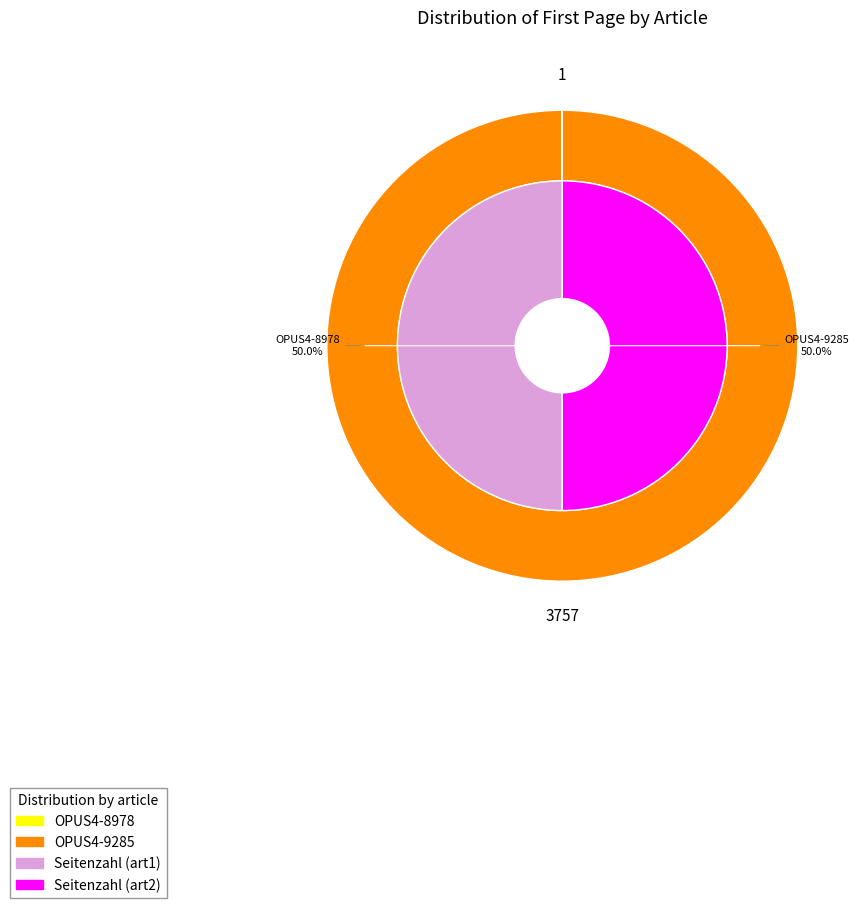

Is it true that OPUS4-8978 is 50% of the pie?

True